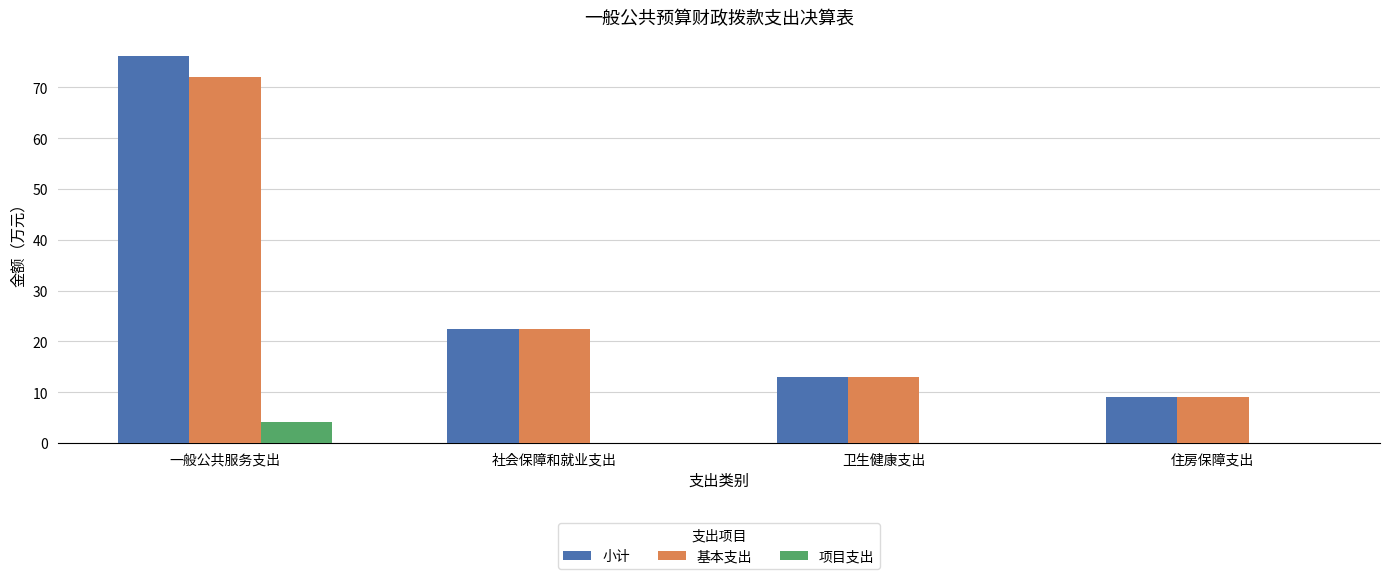

Which category has the highest value in the 基本支出 series?

一般公共服务支出